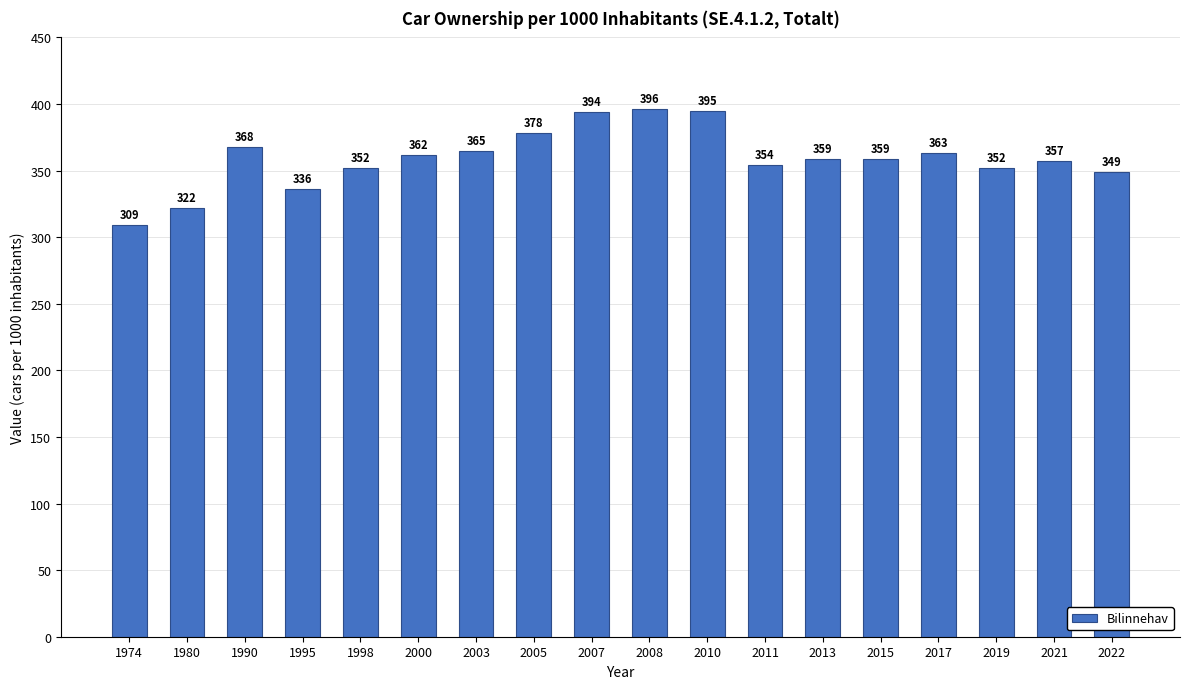

How many series are shown in this chart?

1